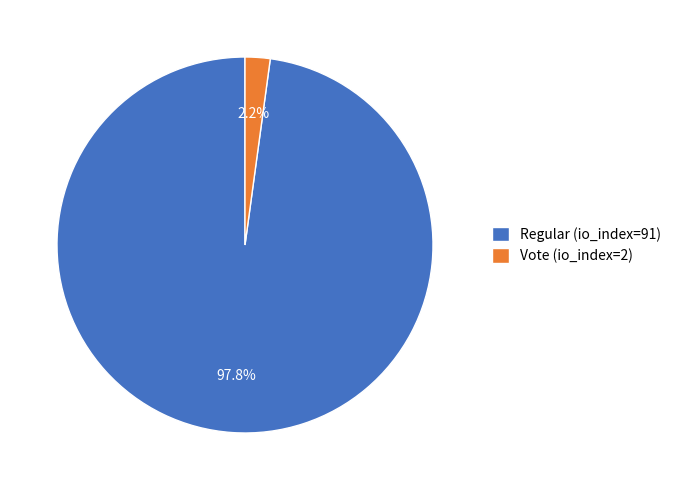

Combined, what portion of the pie is Regular (io_index=91) and Vote (io_index=2)?

100.0%